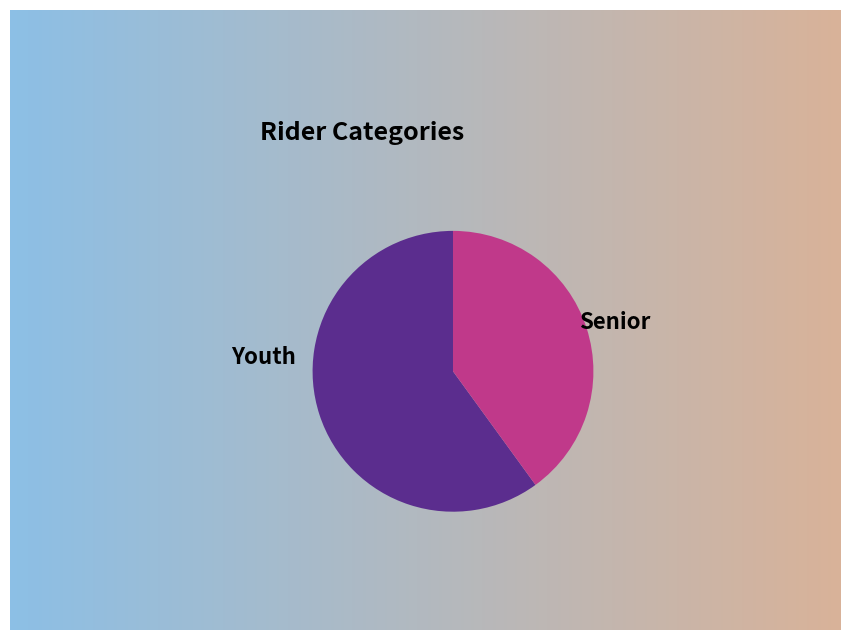

The Senior slice represents 27% of the pie. True or false?

False